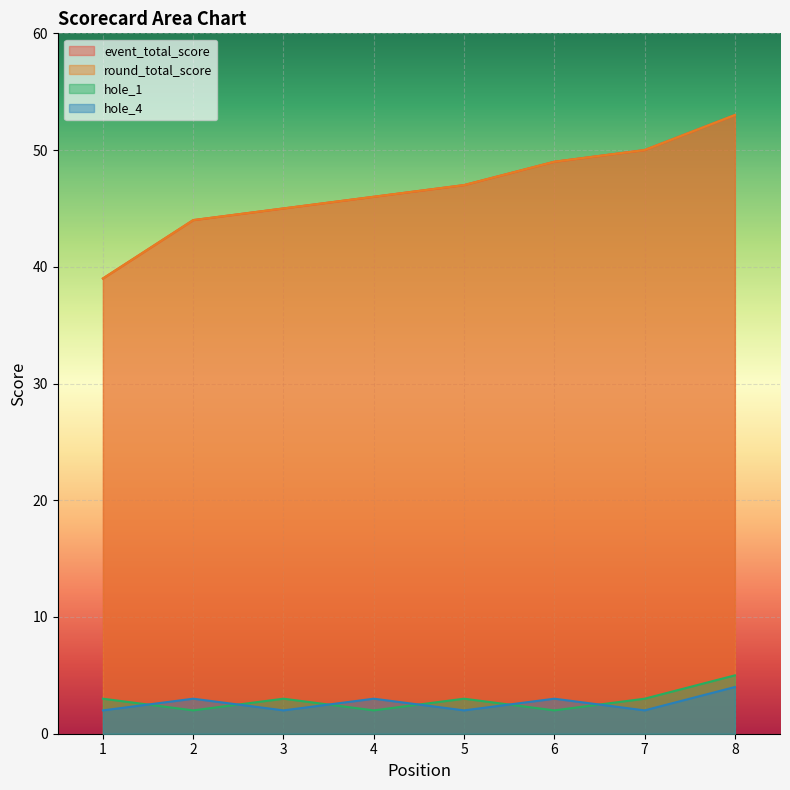

Count the number of categories in the chart.

8